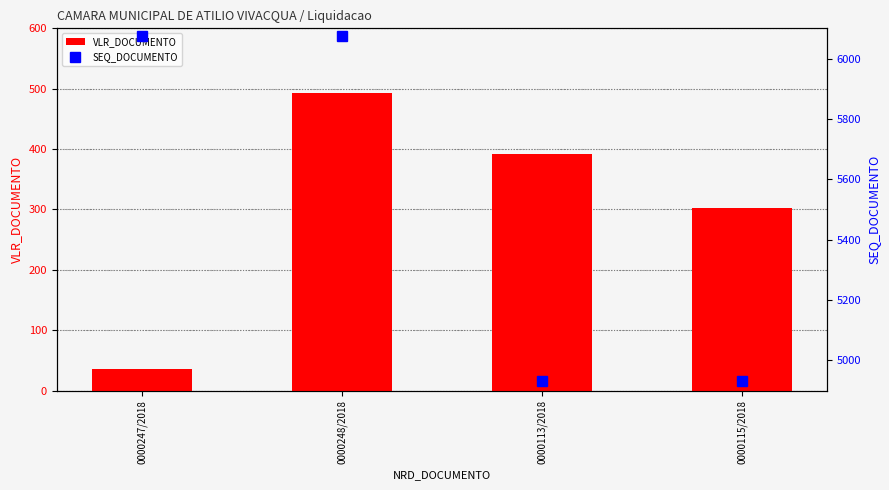

At which category is the sum across all series the highest?

0000248/2018